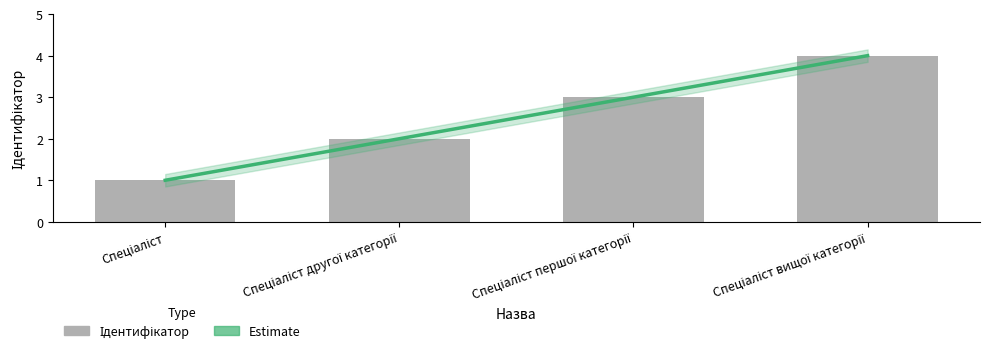

Which has a higher value, Спеціаліст другої категорії or Спеціаліст вищої категорії?

Спеціаліст вищої категорії